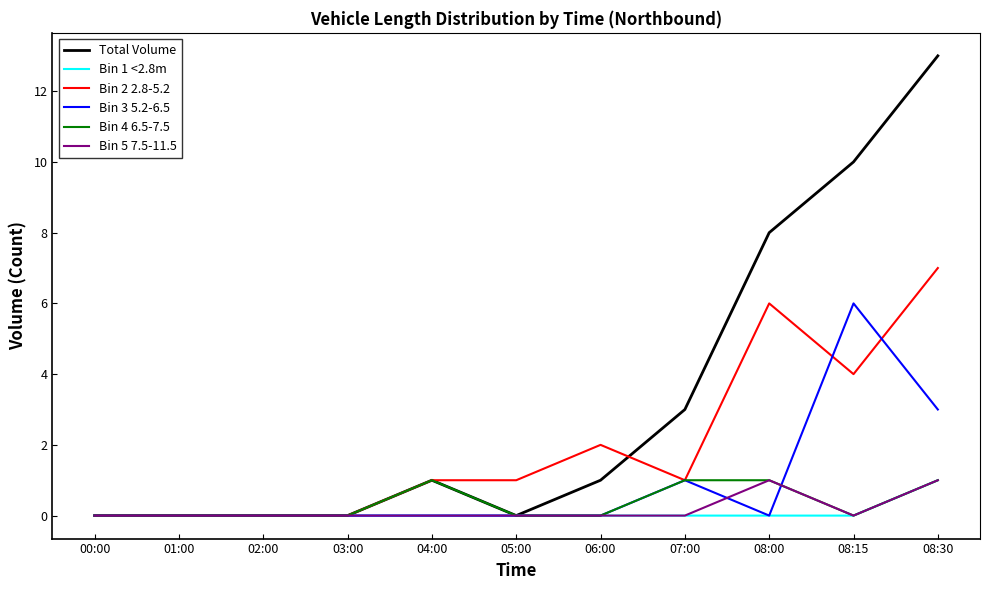

At which label does Total Volume reach its peak?

08:30